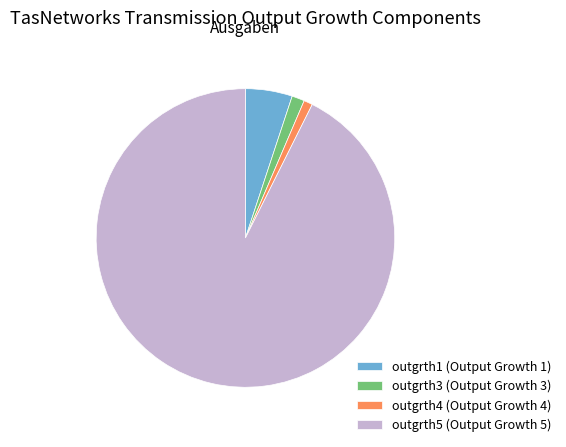

Count the number of slices in the pie.

4